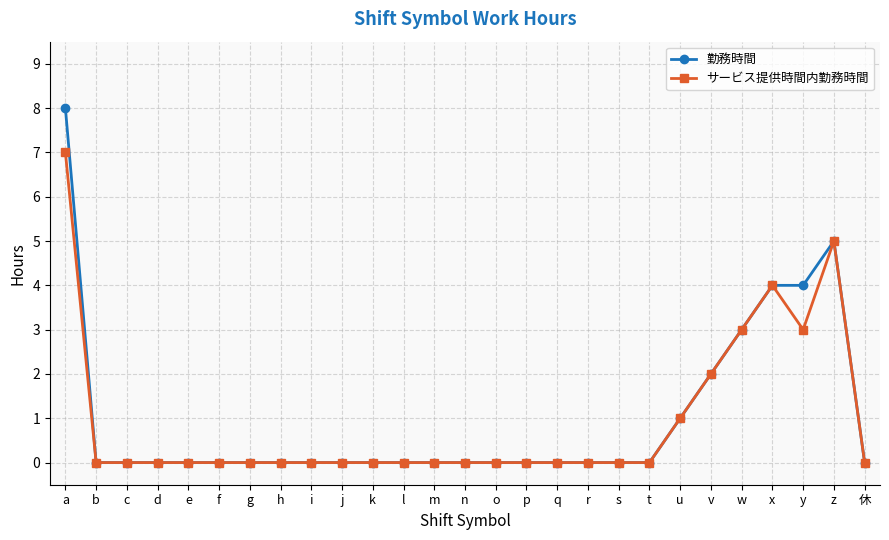

Which series has the widest spread of values?

勤務時間